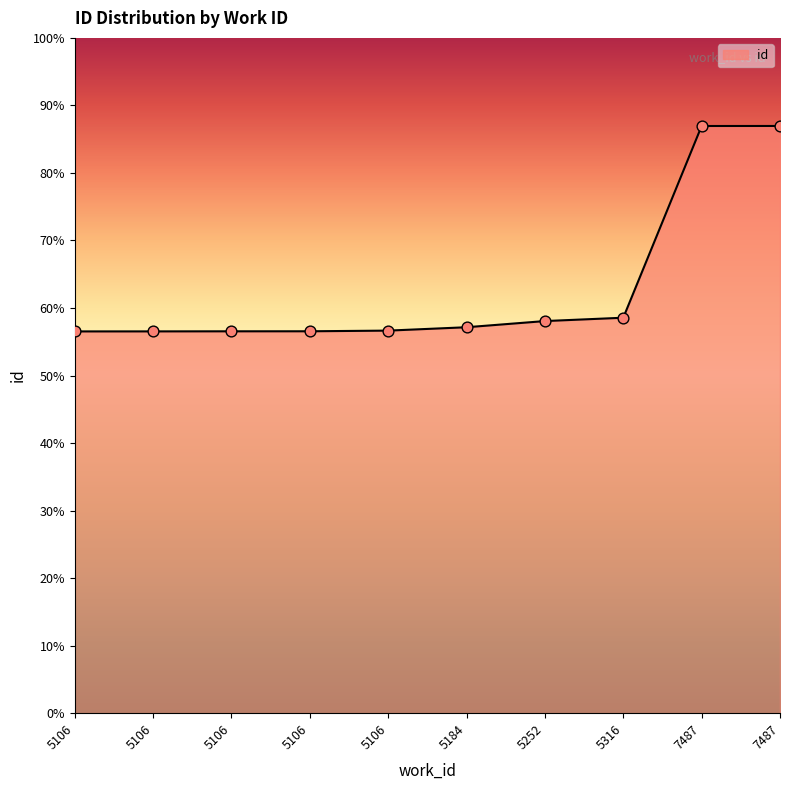

Approximately how many times larger is the value at 5106 compared to 5106?

1.0